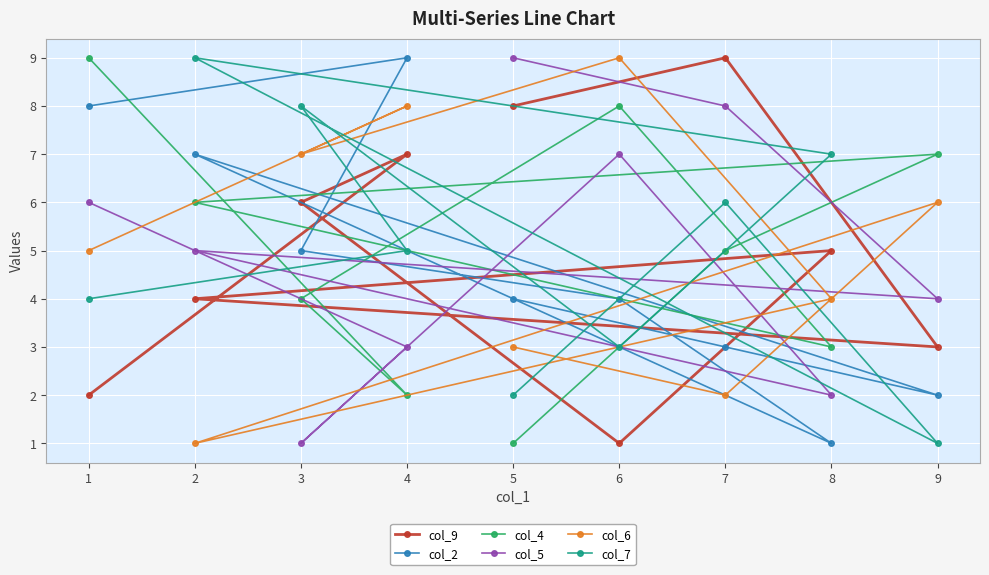

How many lines are shown in the chart?

6